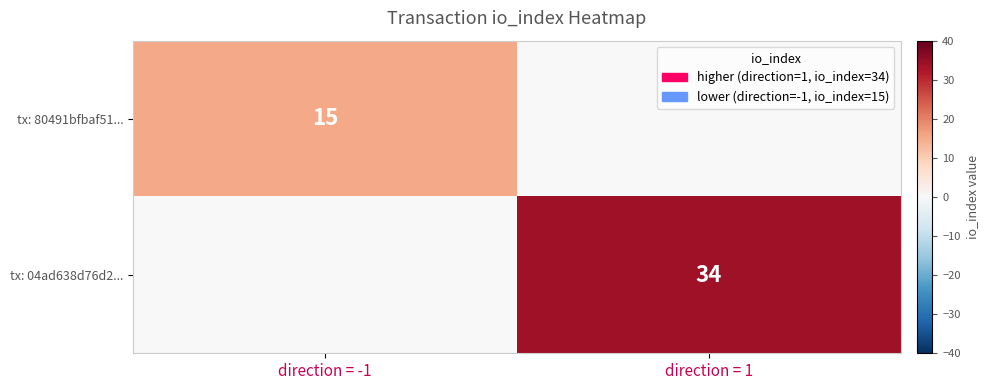

True or false: tx: 04ad638d76d2... has a value of 10 at direction = 1.

False